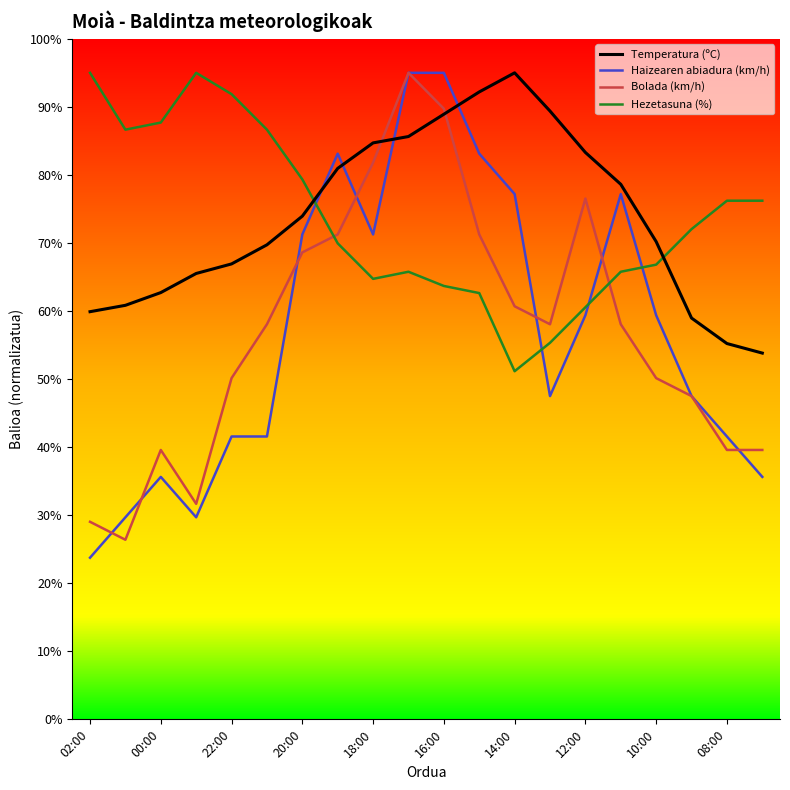

What is the lowest value of the Haizearen abiadura (km/h) series?

23.8